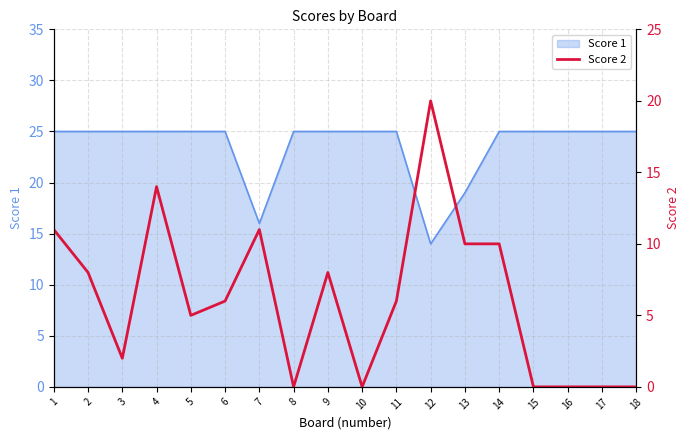

Where is the first local minimum?

3